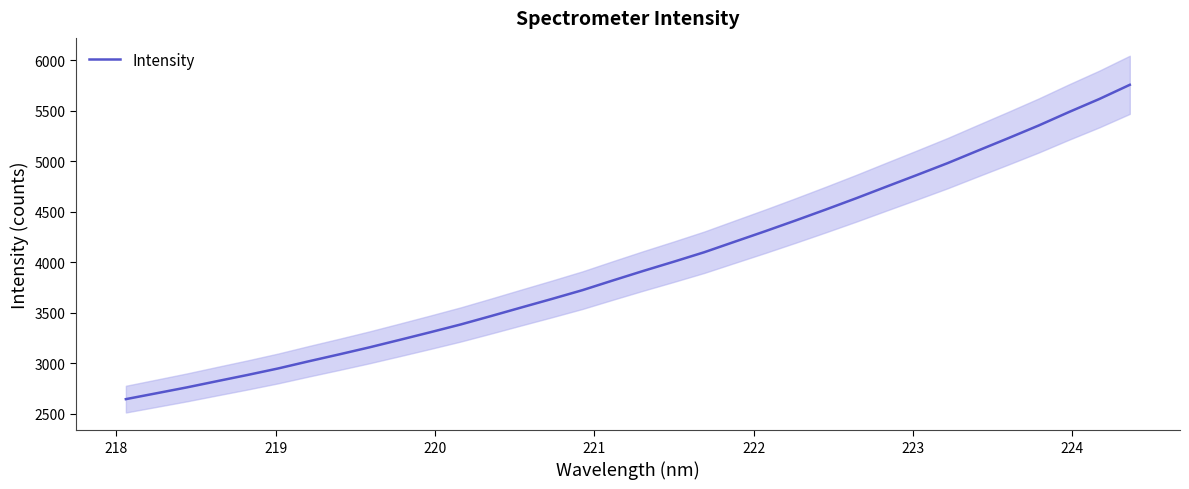

What is the lowest value of the Intensity series?

2645.1